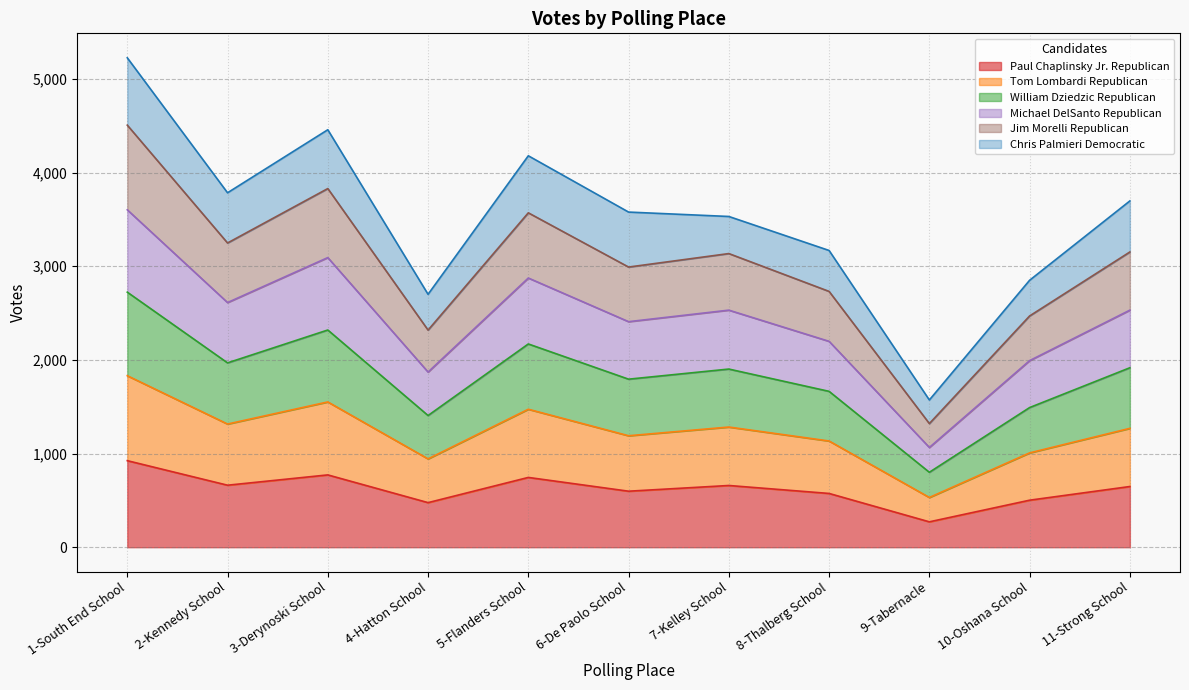

Is the value of Tom Lombardi Republican at 2-Kennedy School greater than the value of Jim Morelli Republican at 1-South End School?

No